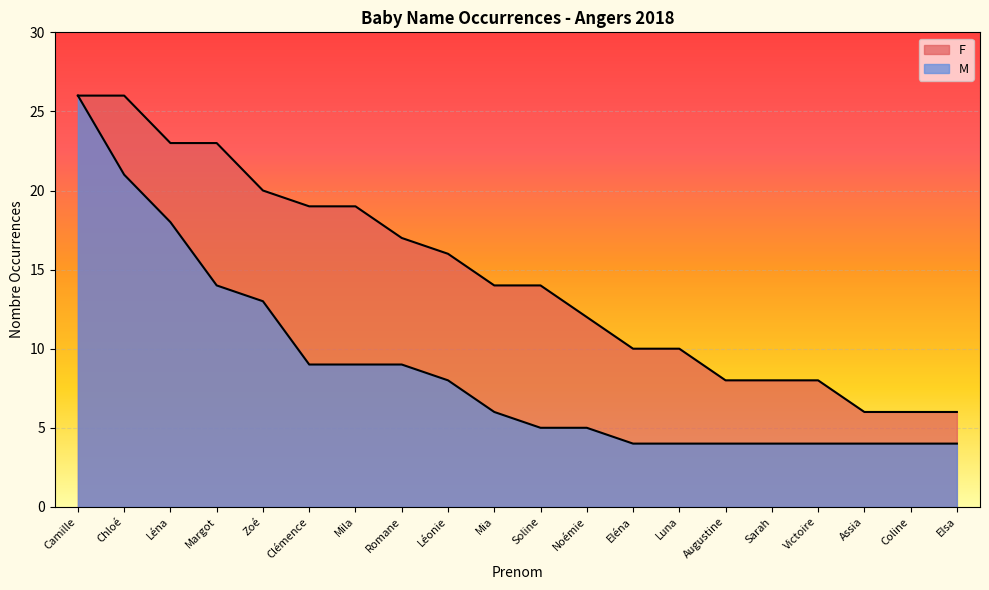

True or false: M has a value of 6 at Eléna.

False